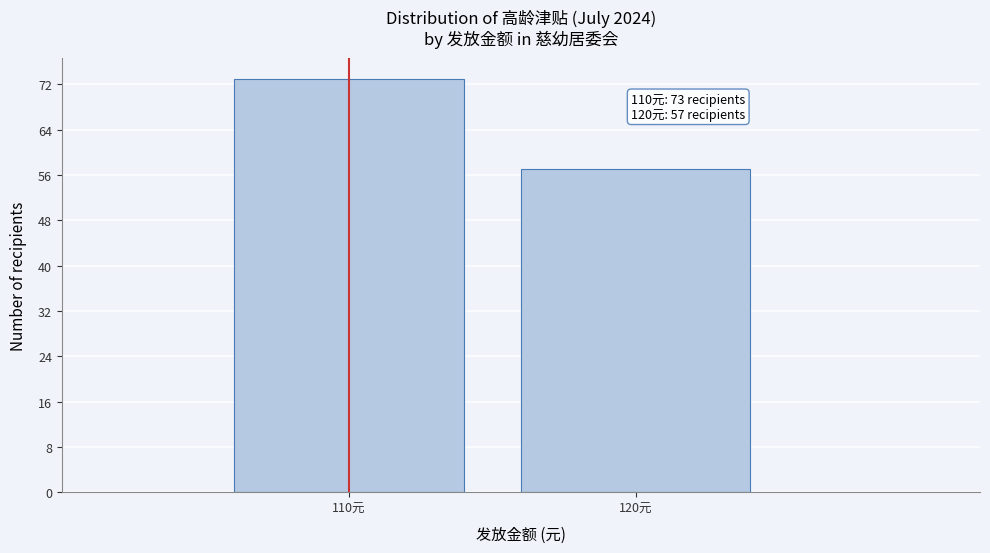

Reading left to right, what are all the values shown in this chart?

110元=73	120元=57